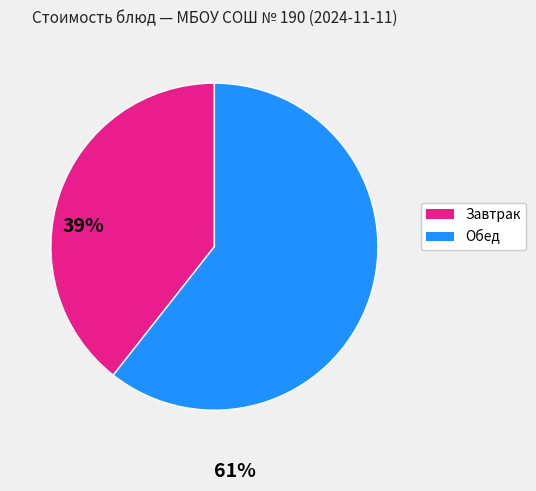

Is there a majority slice in this chart?

Yes